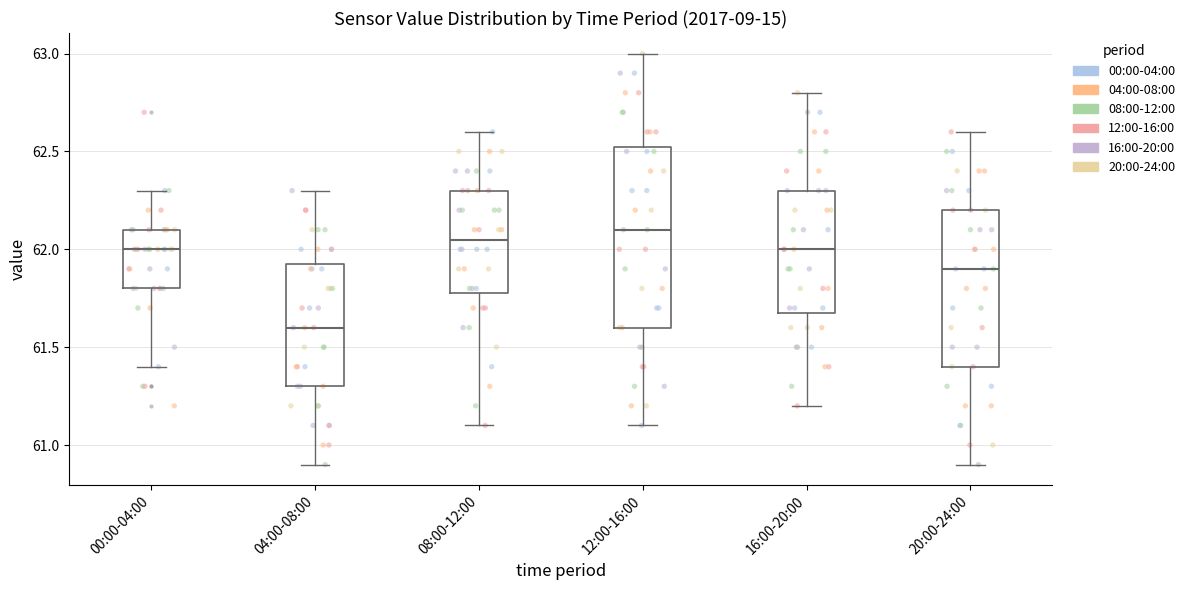

Which box has the highest median line?

12:00-16:00